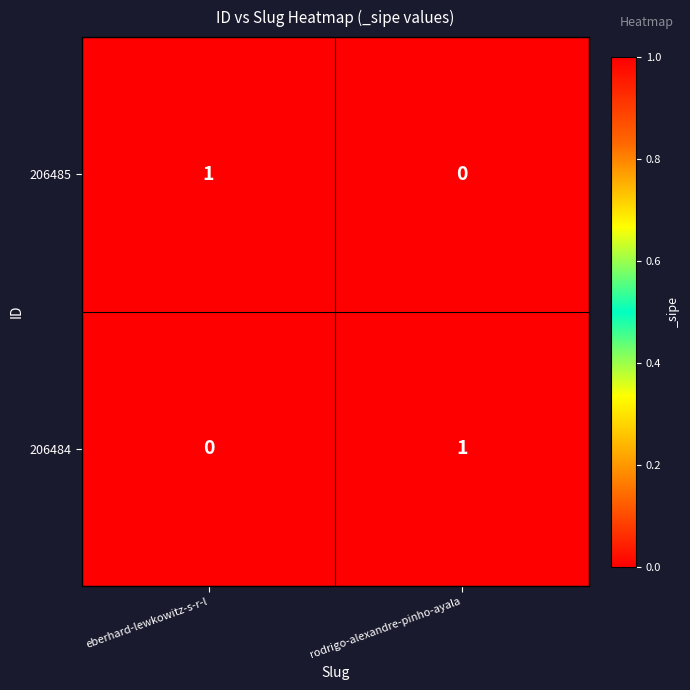

Reading left to right, what are all the values shown in this chart?

206485: eberhard-lewkowitz-s-r-l=1	rodrigo-alexandre-pinho-ayala=0
206484: eberhard-lewkowitz-s-r-l=0	rodrigo-alexandre-pinho-ayala=1